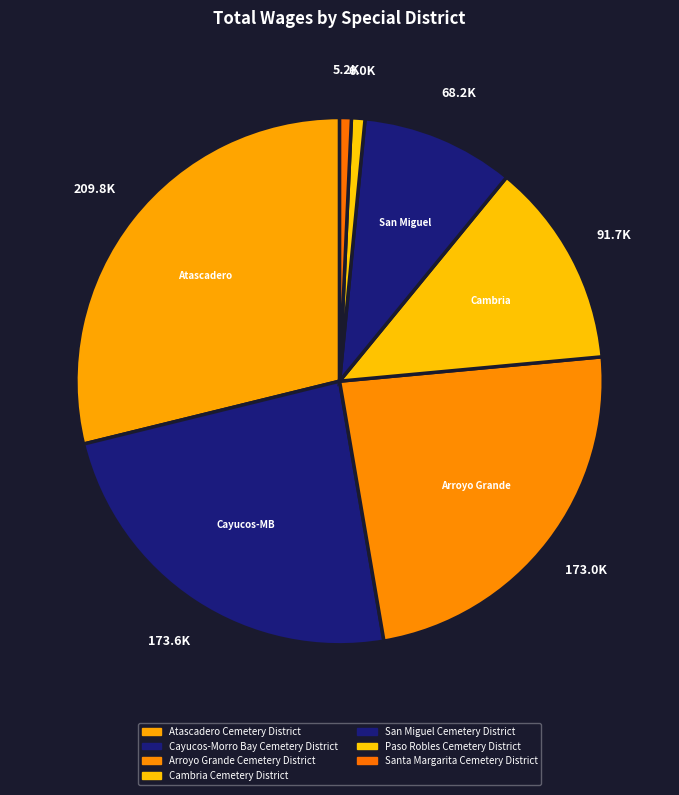

How many segments does this pie chart have?

7